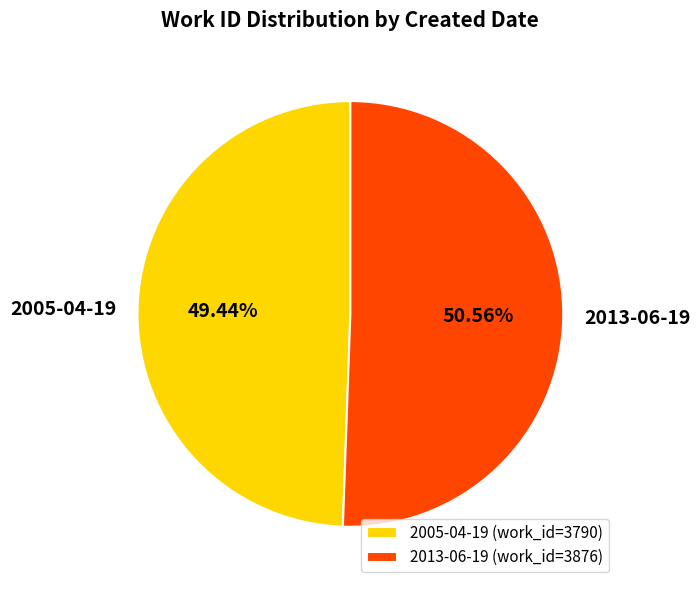

The 2013-06-19 slice represents 51% of the pie. True or false?

True